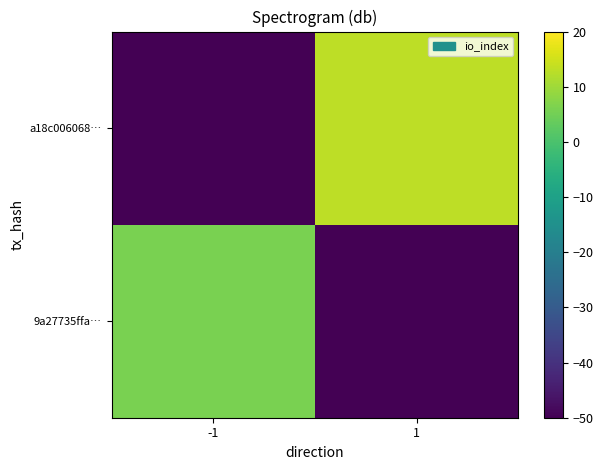

Reading left to right, transcribe all the data shown in this chart.

9a27735ffa…: -1=6.0	1=-50.0
a18c006068…: -1=-50.0	1=13.0